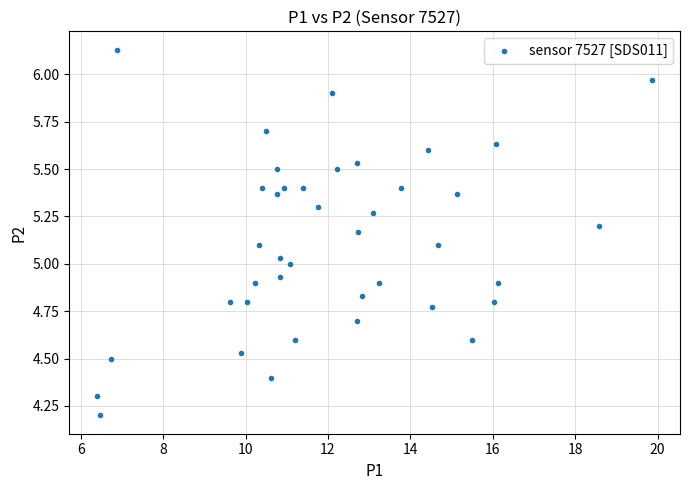

What is the range of Y values (max minus min)?

1.9